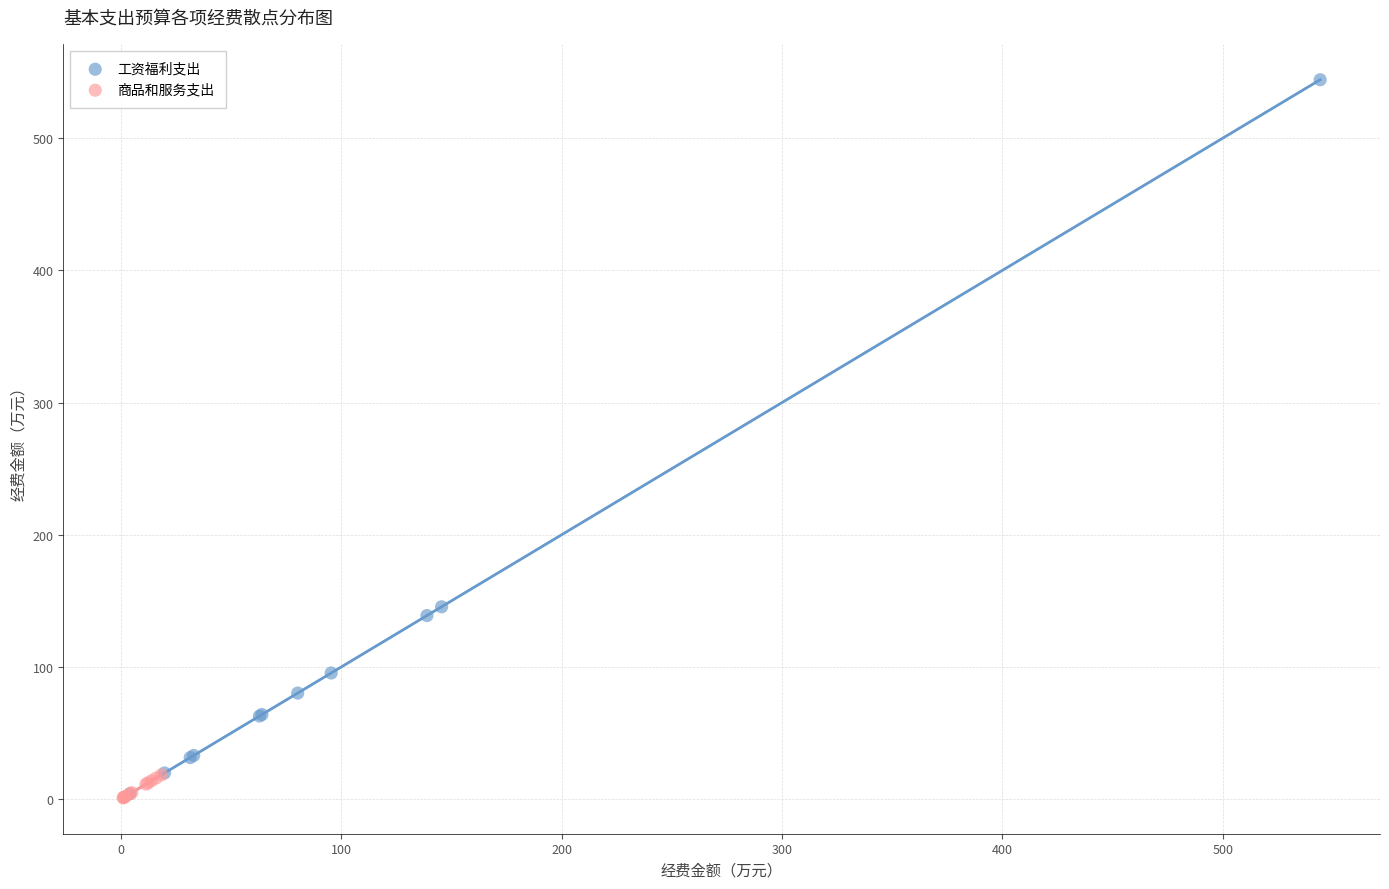

What are all the series names shown in the legend?

工资福利支出, 商品和服务支出